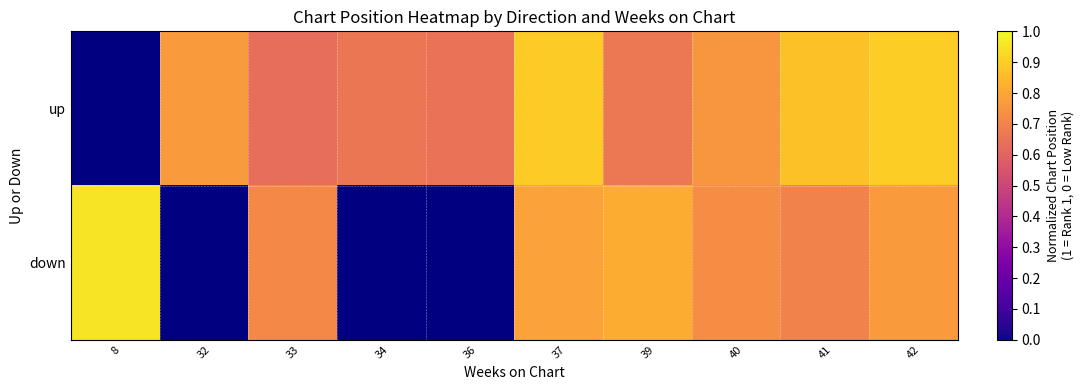

The value of down at 37 is 1.1. True or false?

False